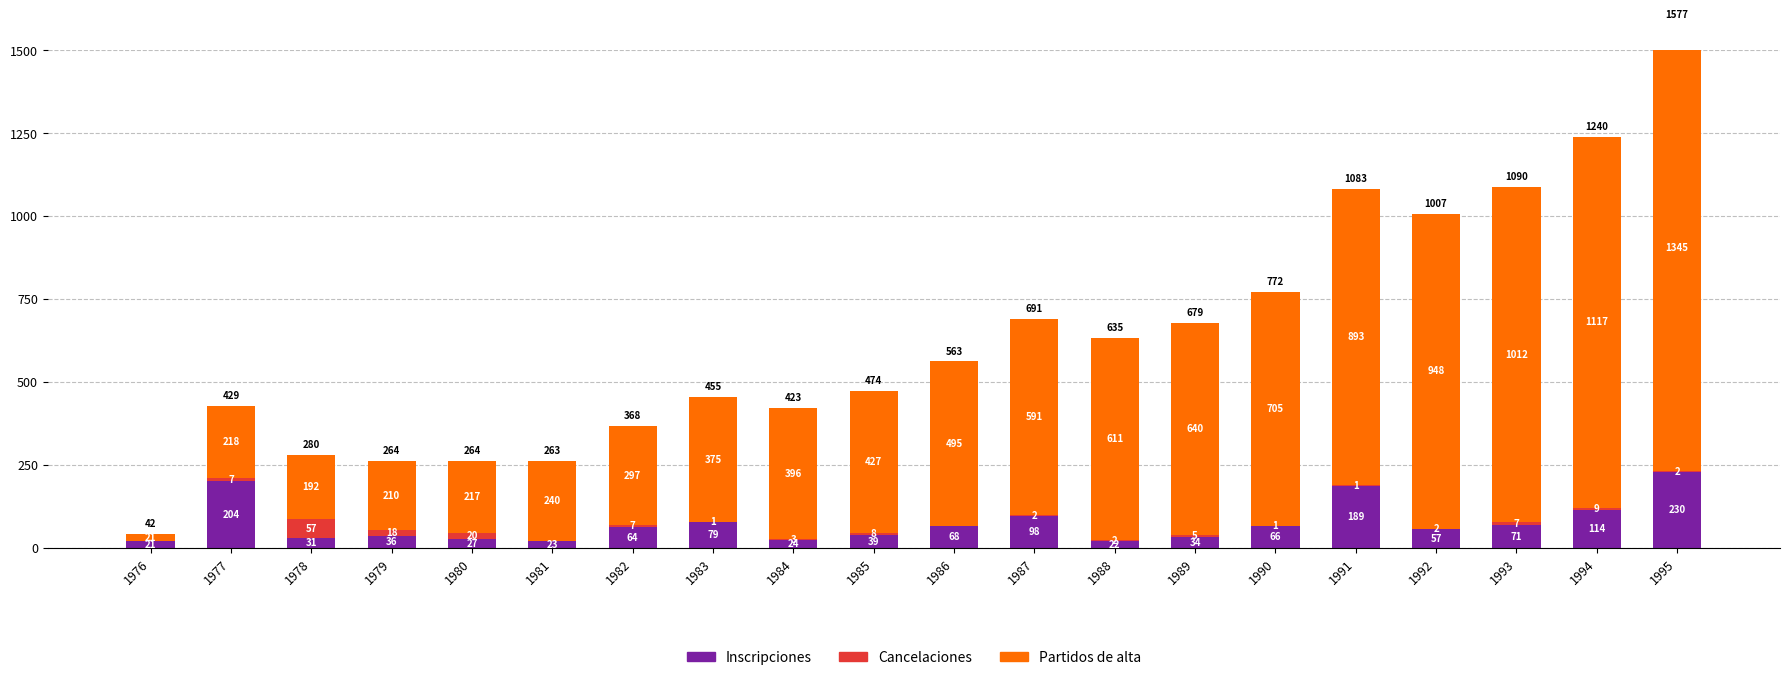

What is the total value across all series at 1986?

563